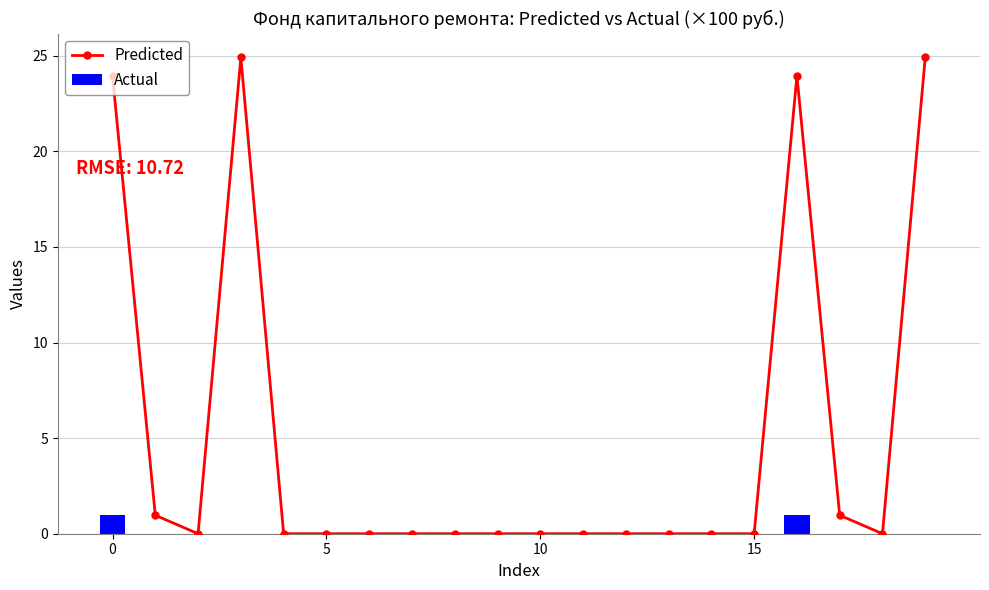

What is the maximum value for Actual?

1.0